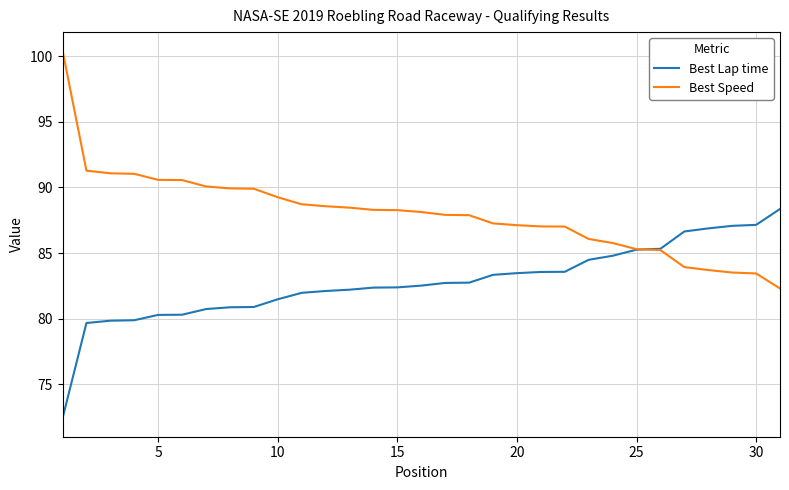

Rank the series by their maximum value, from lowest to highest.

Best Lap time, Best Speed